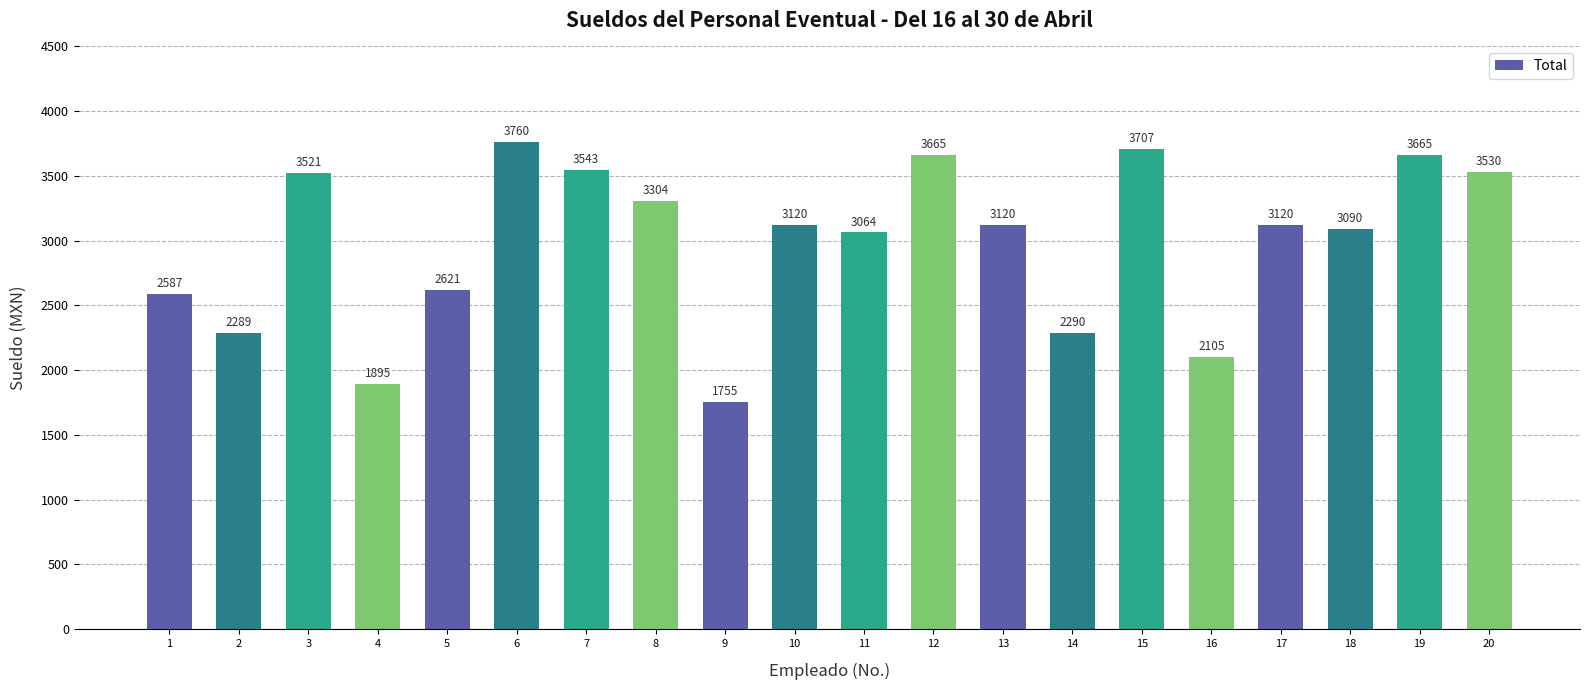

Does the chart contain stacked bars?

No